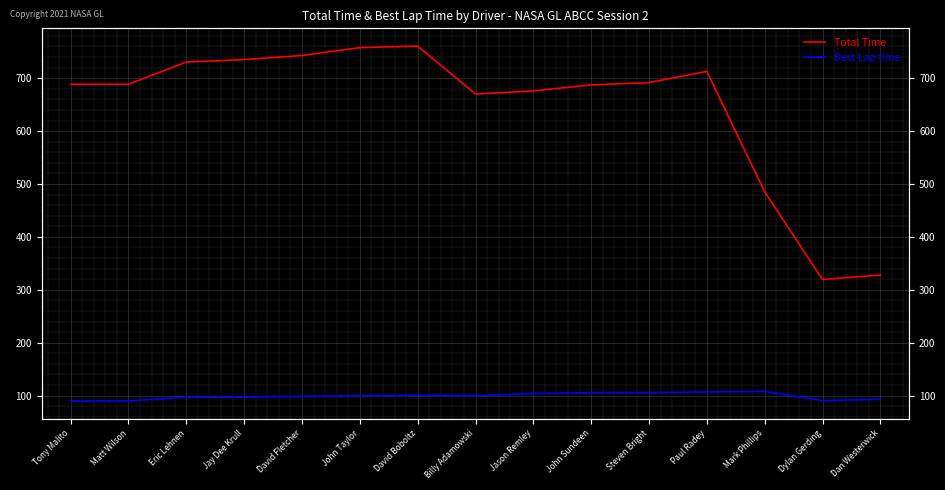

Which series has the largest total across all categories?

Total Time